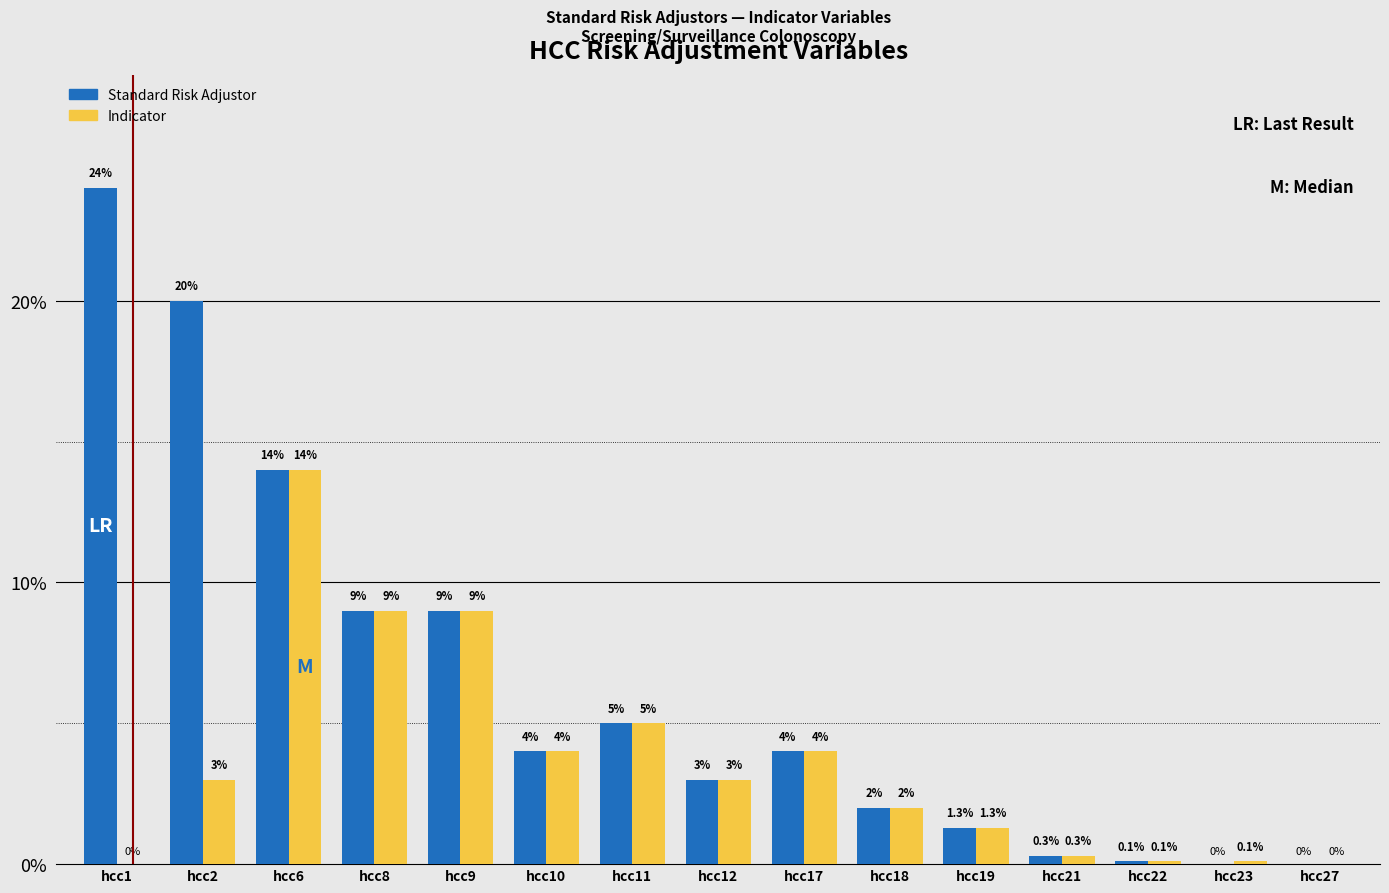

Where is Standard Risk Adjustor nearest to the value 12?

hcc6